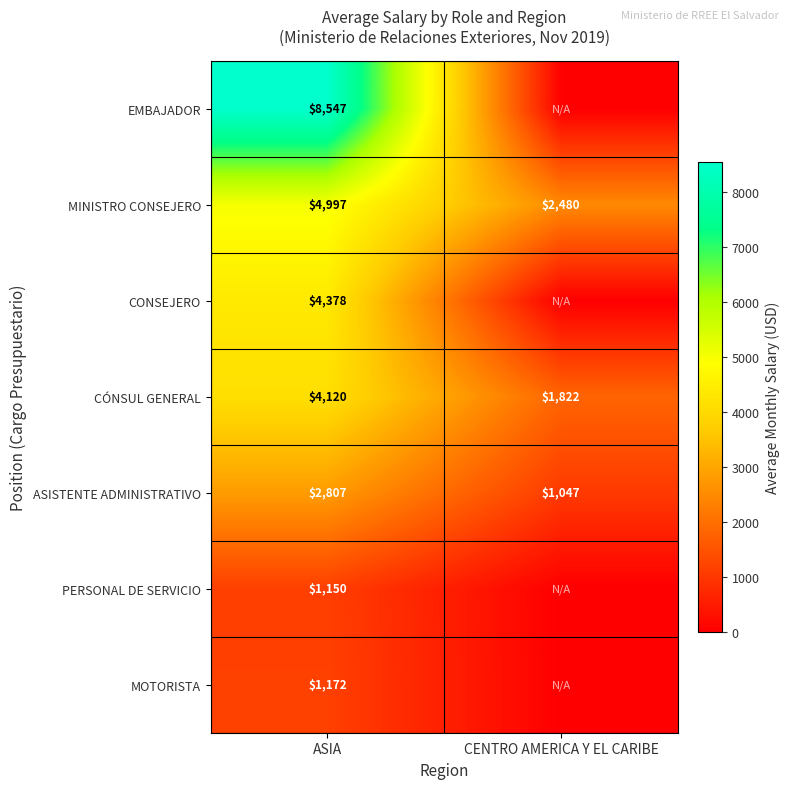

What is the spread (max minus min) of values at ASIA?

7397